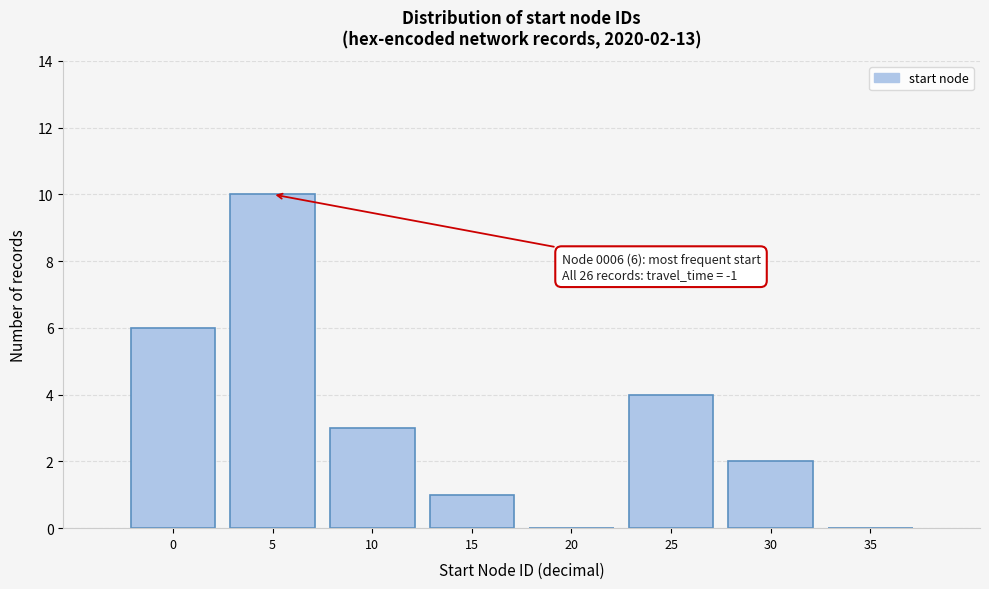

Reading left to right, list all the values displayed in this chart.

0=6	5=10	10=3	15=1	20=0	25=4	30=2	35=0